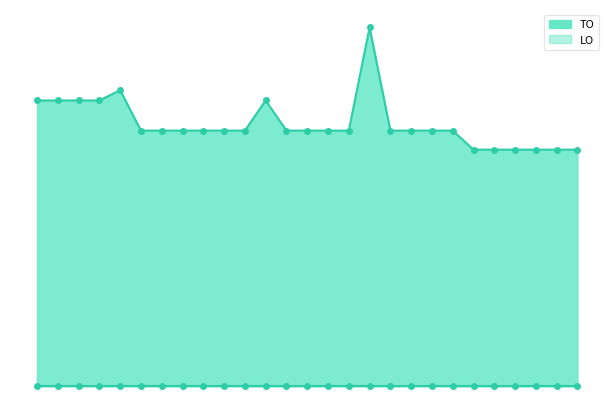

Reading right to left, transcribe all the data shown in this chart.

1240	1240	1240	1240	1240	1240	1340	1340	1340	1340	1881	1340	1340	1340	1340	1498	1340	1340	1340	1340	1340	1340	1552	1498	1498	1498	1498